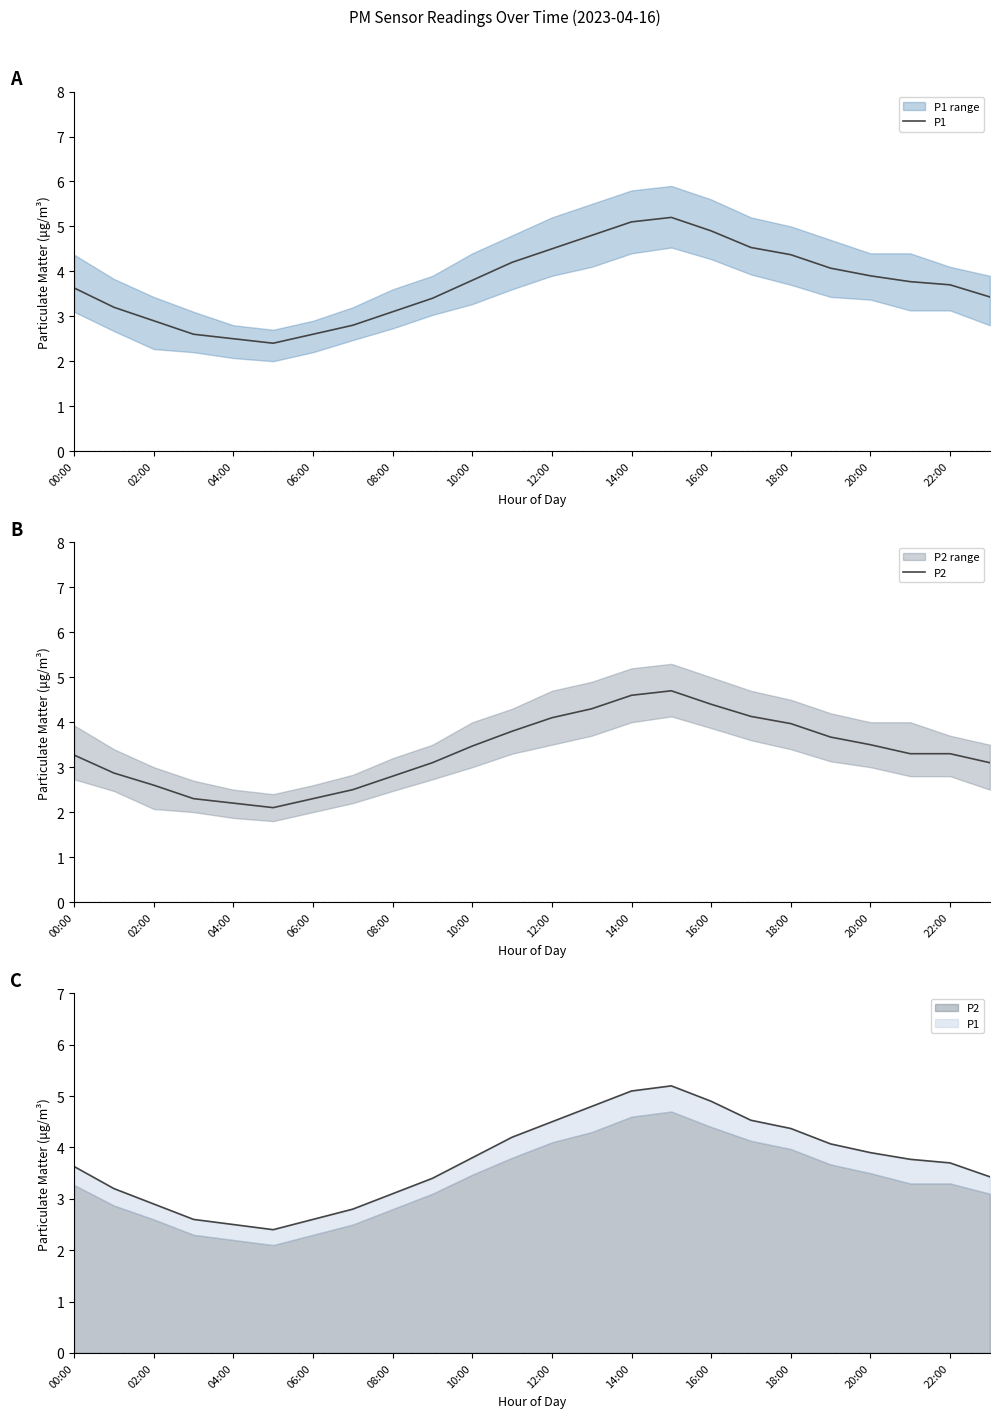

What is the spread (max minus min) of values at 23?

0.3